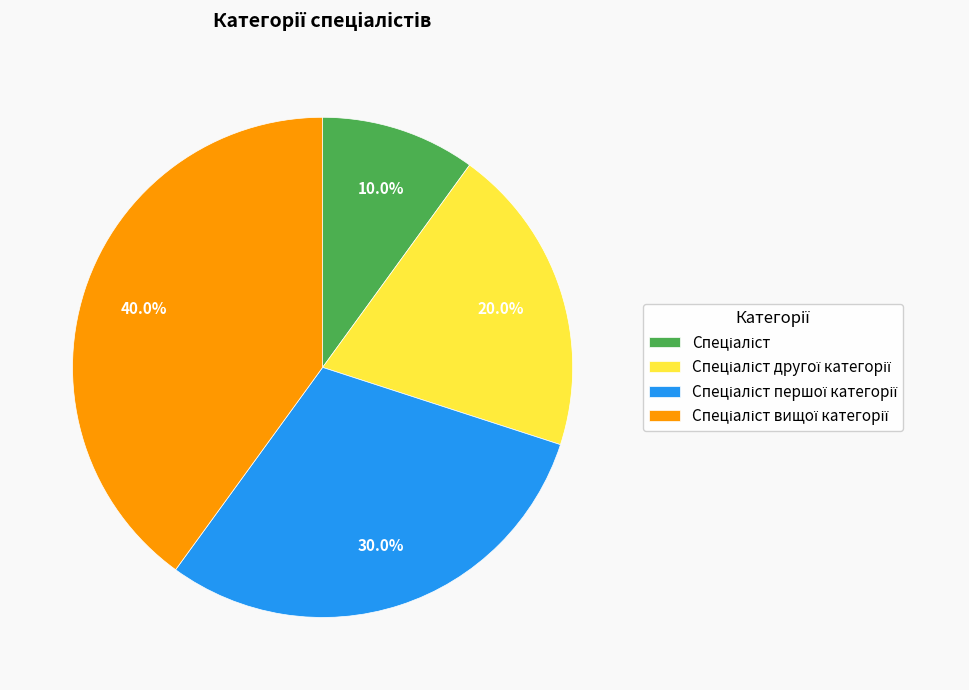

Does any single category account for the majority?

No